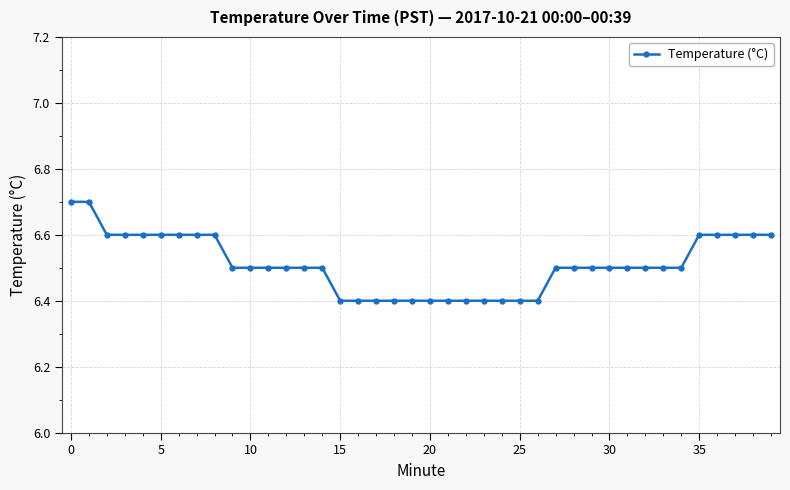

What is the average value?

6.5